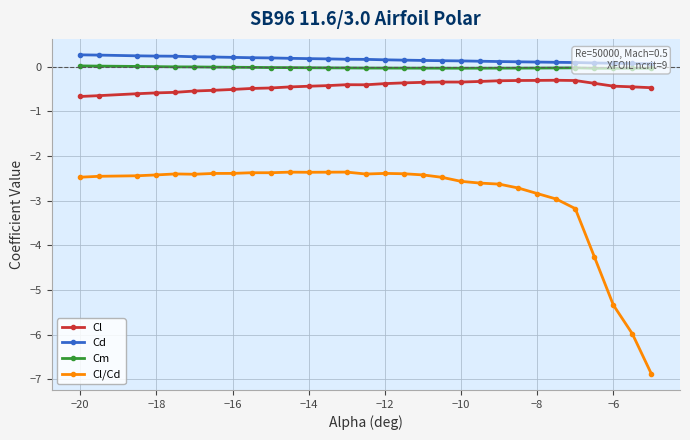

True or false: Cl/Cd and Cl cross at least once.

False